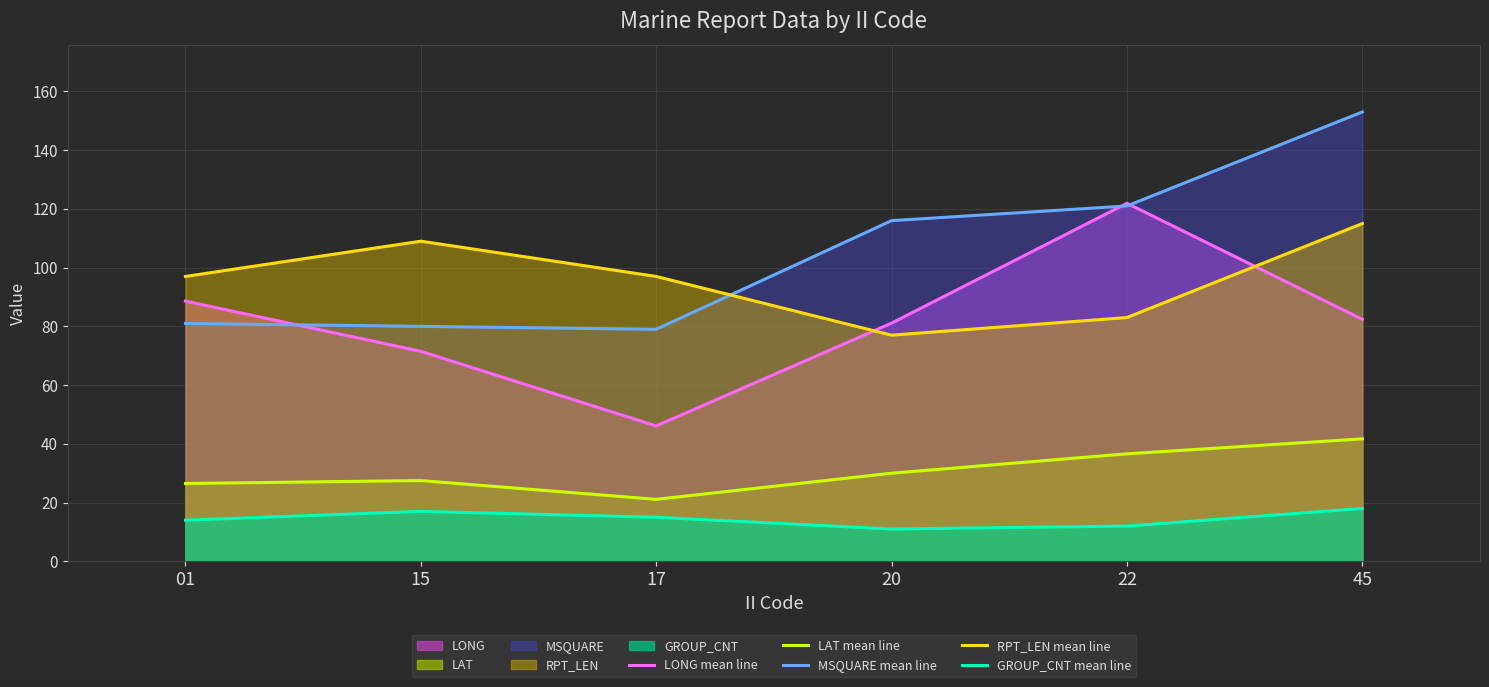

What is the total value across all series at 45?

410.1